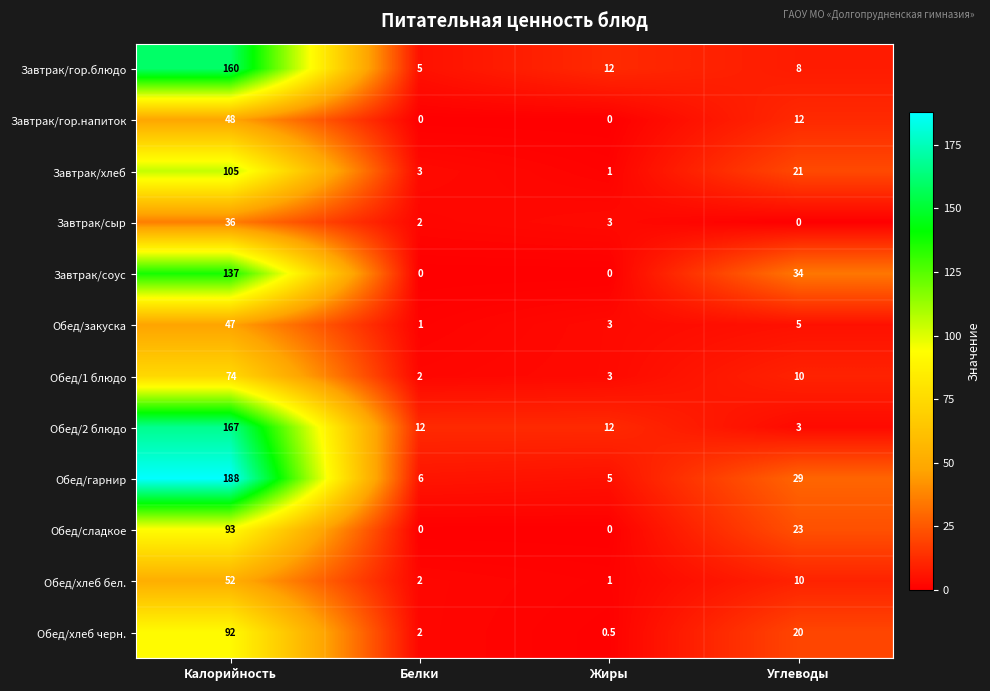

How many series are shown in this chart?

12